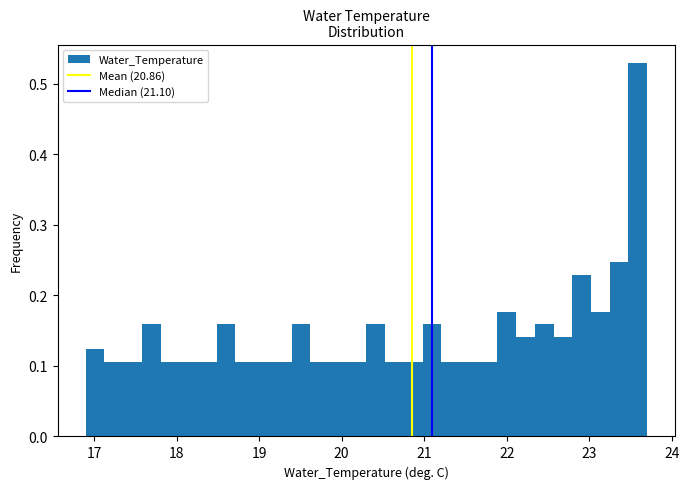

Read against the x-axis, roughly where is the centre of the tallest bar?

23.6